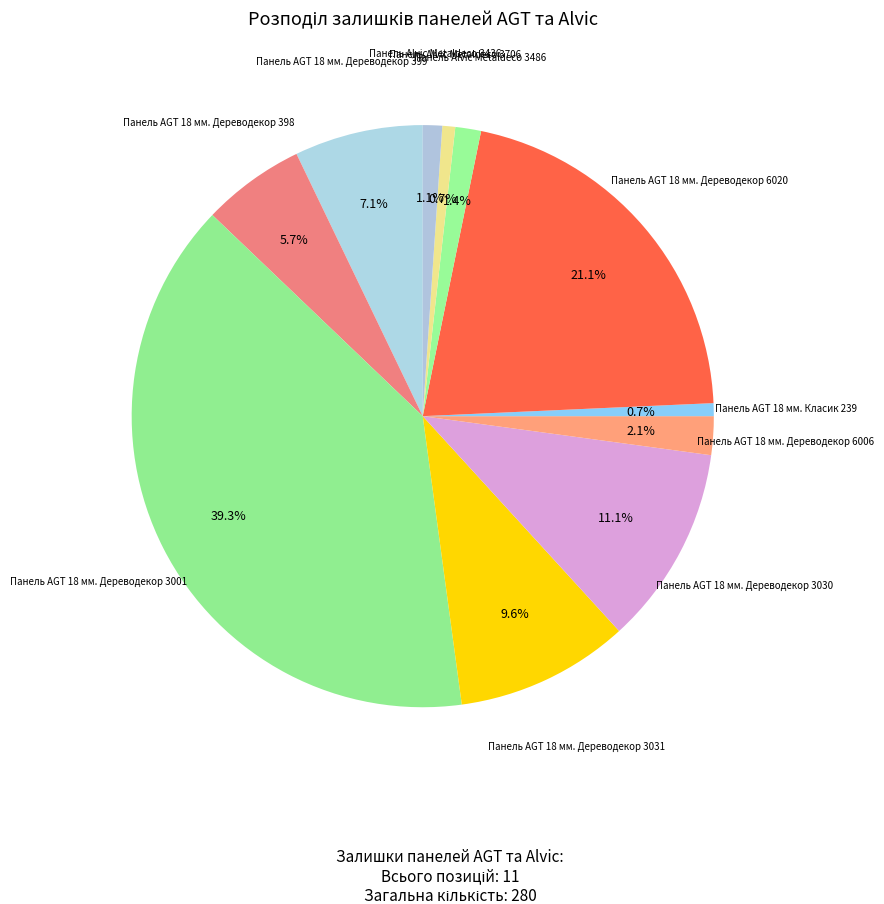

How many segments does this pie chart have?

11